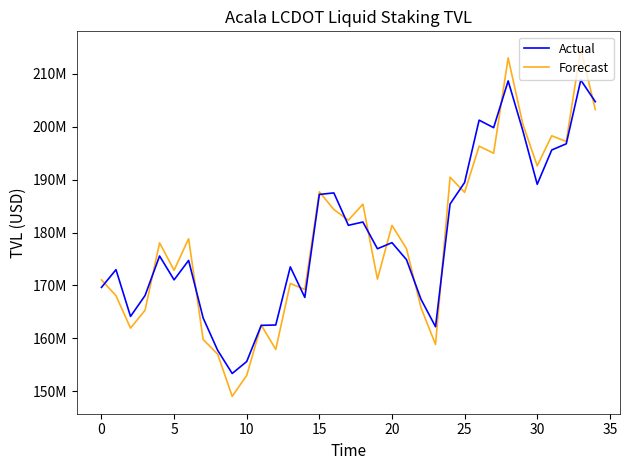

Does the chart have visible grid lines?

No